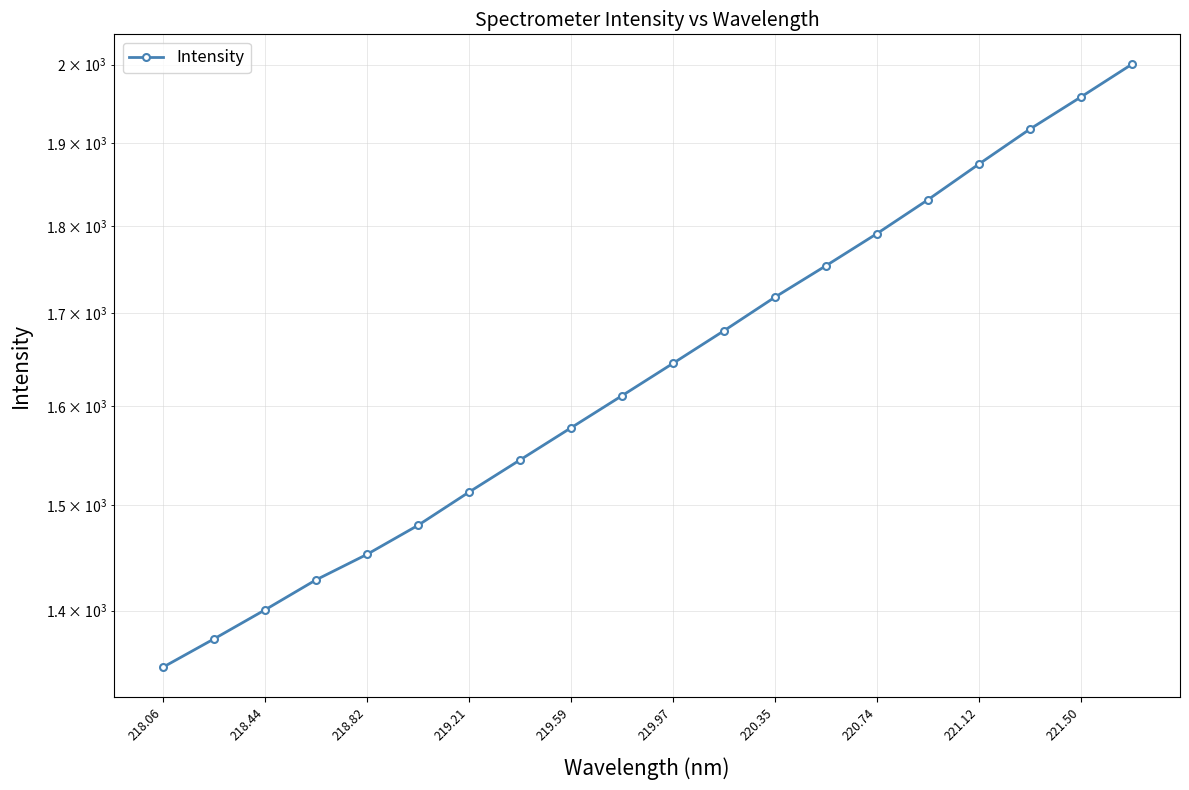

The chart shows a value of 2584.7 at 220.35. True or false?

False